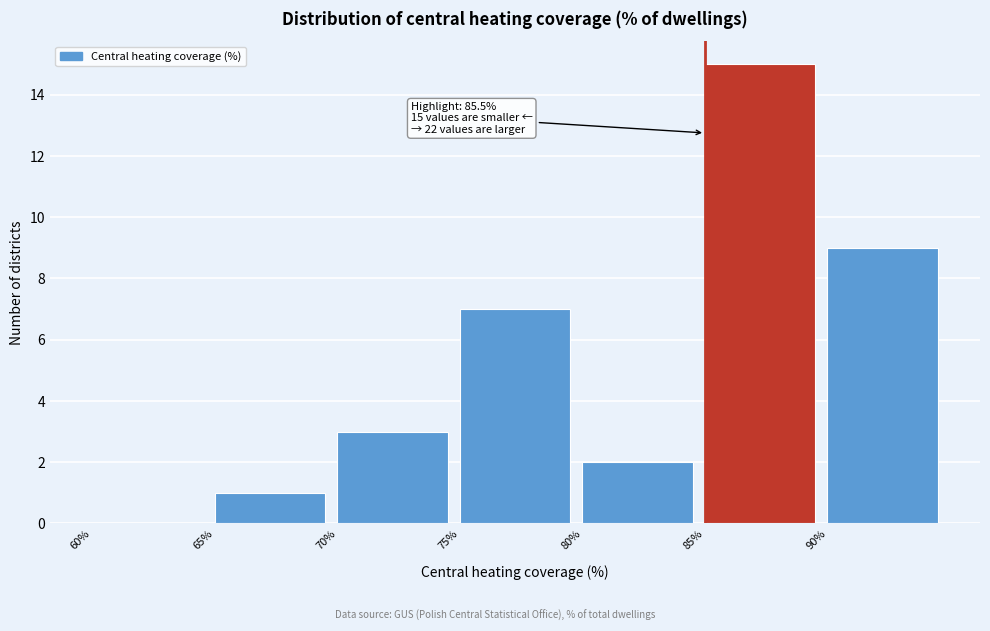

Which range on the x-axis has the tallest bar?

85 to 90